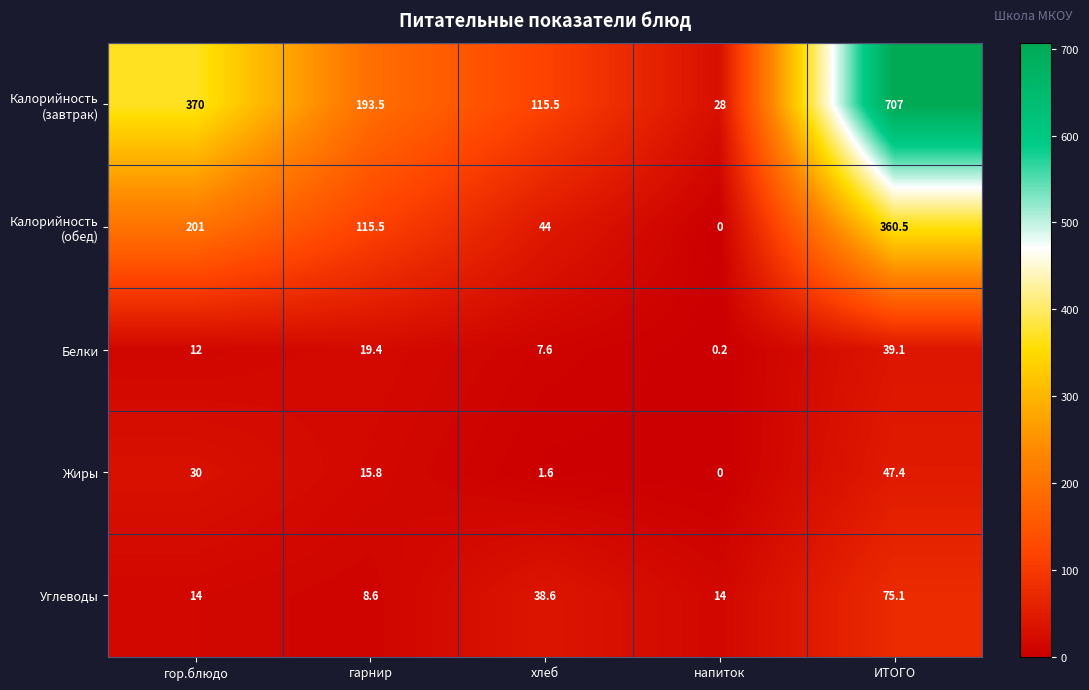

What is the difference between the maximum and second lowest values in the Белки series?

31.5